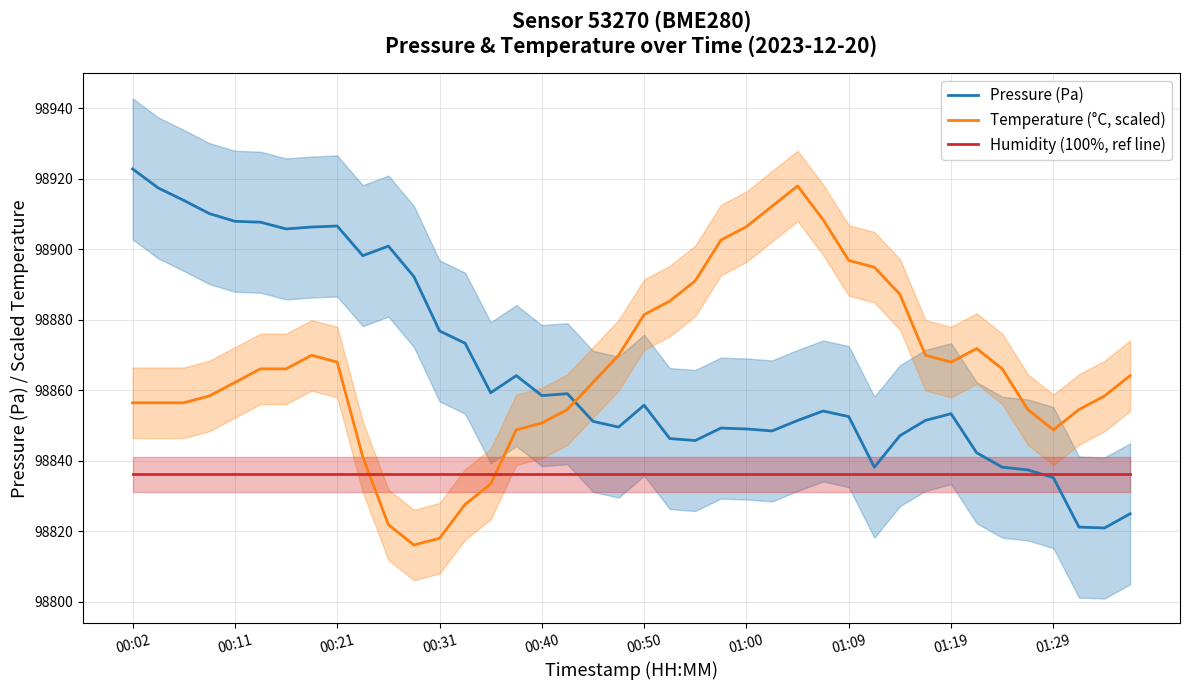

True or false: Pressure (Pa) and Temperature (°C, scaled) cross at least once.

True